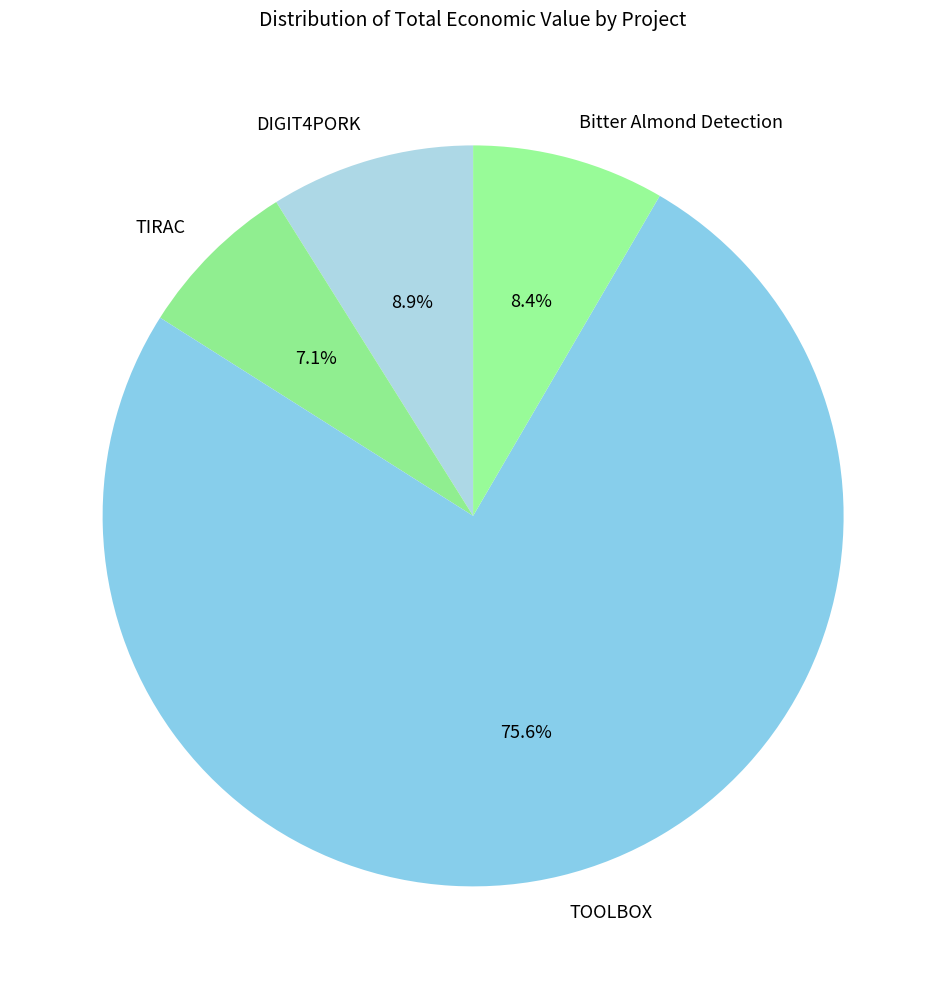

Is the sum of Bitter Almond Detection and TIRAC greater than half?

No